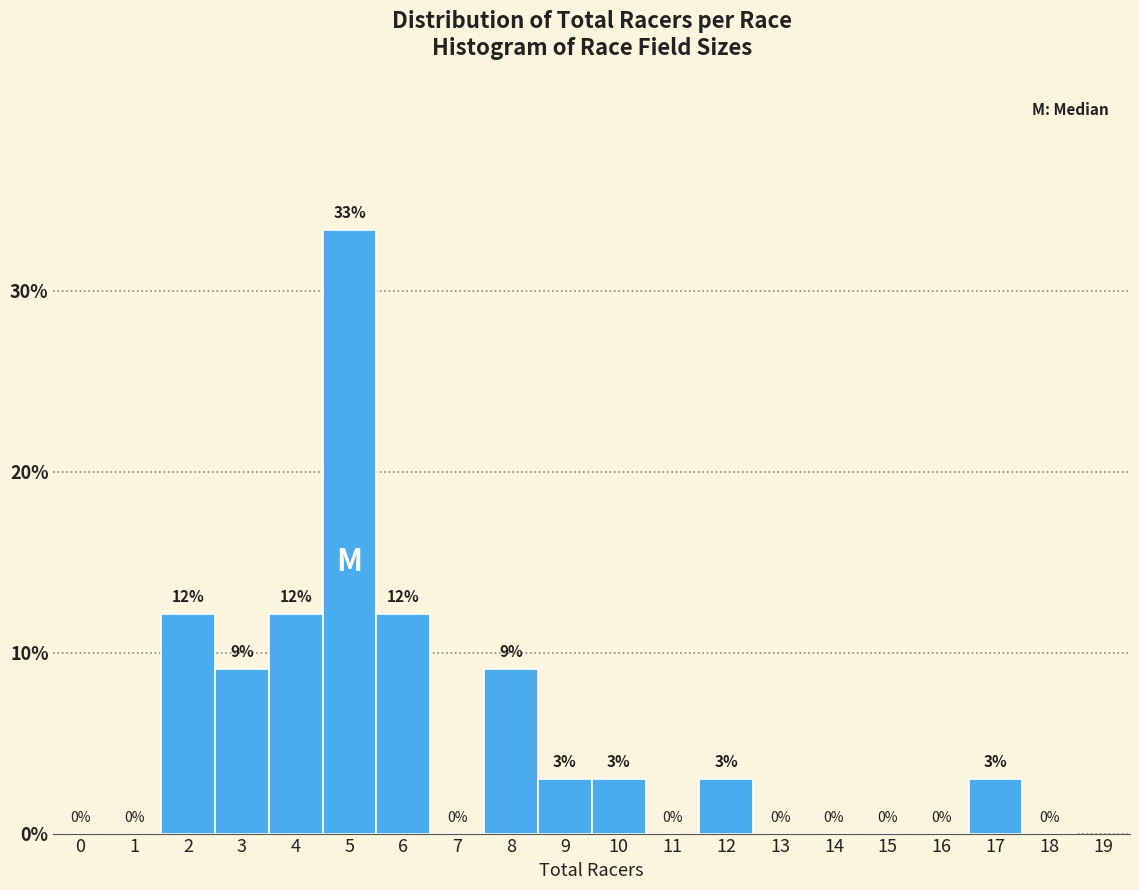

Which range on the x-axis has the tallest bar?

4.5 to 5.5